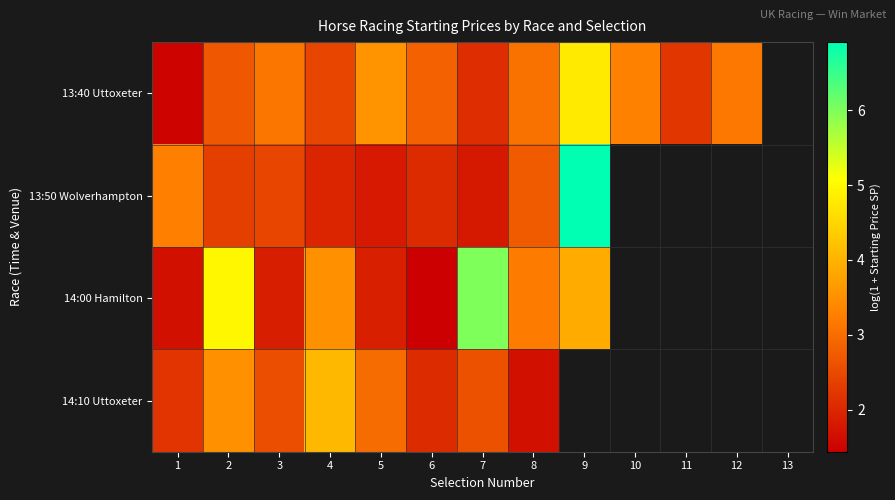

Between 12 and 5, which is larger?

5